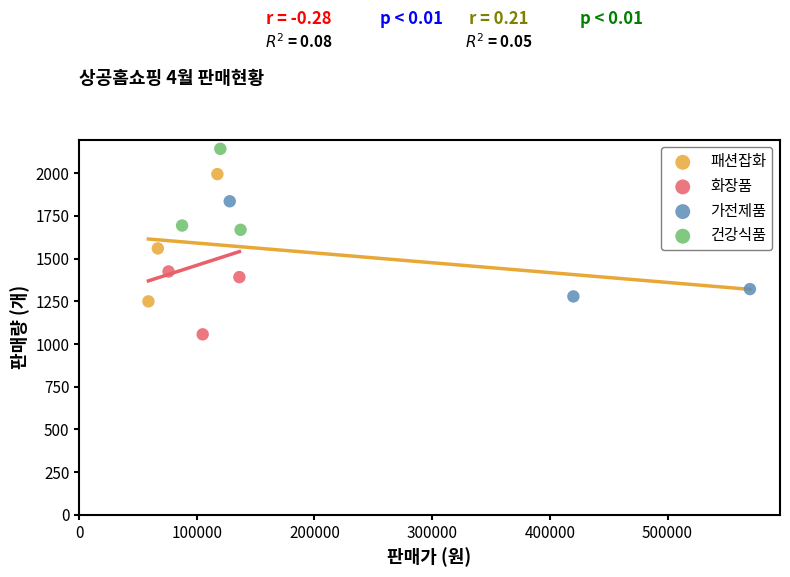

What are all the series names shown in the legend?

패션잡화, 화장품, 가전제품, 건강식품